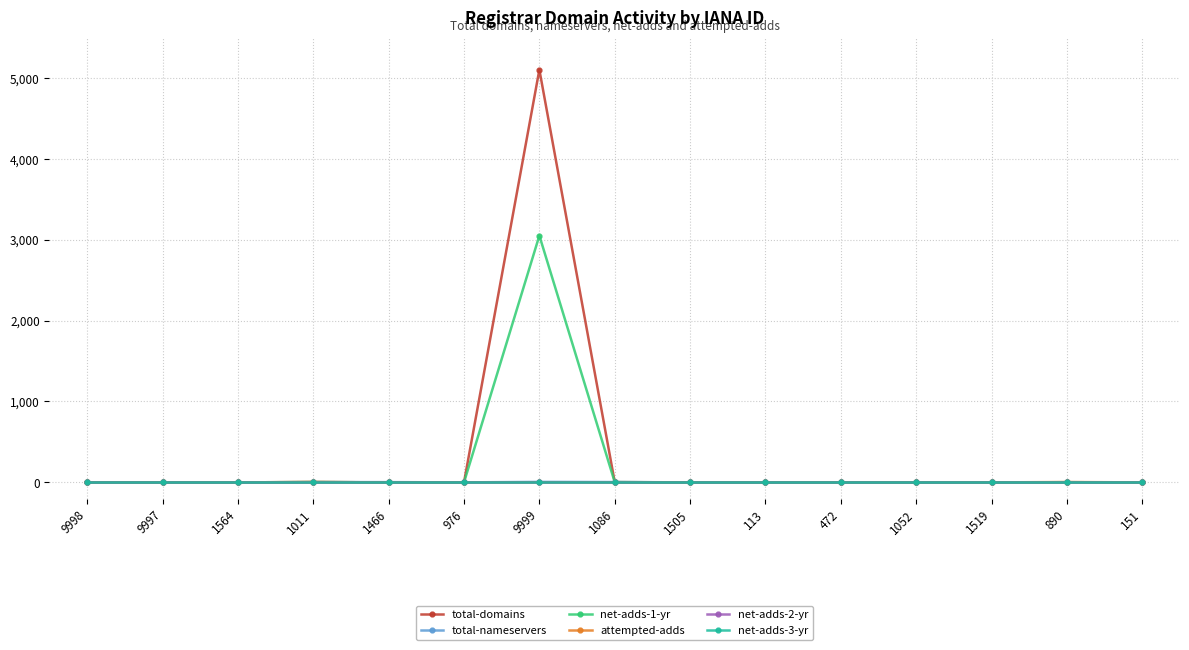

True or false: net-adds-1-yr and total-domains cross at least once.

False